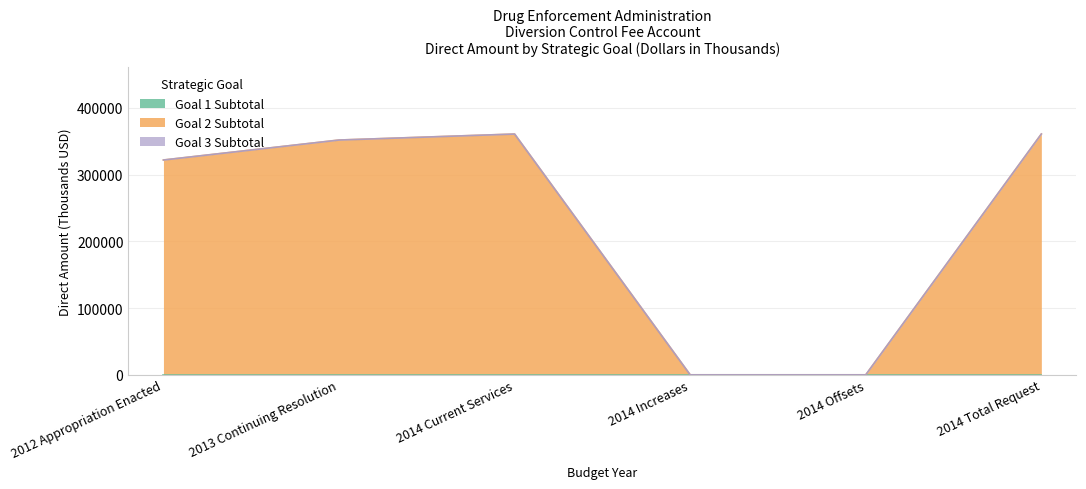

True or false: Goal 3 Subtotal and Goal 1 Subtotal intersect in this chart.

False